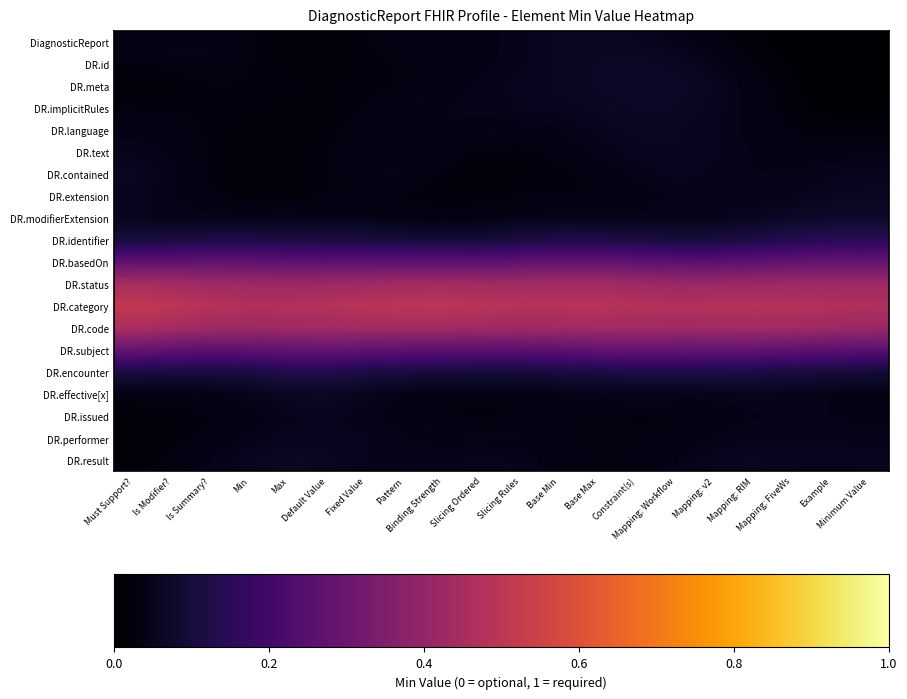

Reading left to right, what are all the values shown in this chart?

DiagnosticReport: Must Support?=0.0	Is Modifier?=0.0	Is Summary?=0.0	Min=0.0	Max=0.0	Default Value=0.0	Fixed Value=0.0	Pattern=0.0	Binding Strength=0.0	Slicing Ordered=0.0	Slicing Rules=0.0	Base Min=0.1	Base Max=0.1	Constraint(s)=0.1	Mapping: Workflow=0.0	Mapping: v2=0.0	Mapping: RIM=0.0	Mapping: FiveWs=0.0	Example=0.0	Minimum Value=0.0
DR.id: Must Support?=0.0	Is Modifier?=0.0	Is Summary?=0.0	Min=0.0	Max=0.0	Default Value=0.0	Fixed Value=0.0	Pattern=0.0	Binding Strength=0.0	Slicing Ordered=0.0	Slicing Rules=0.0	Base Min=0.1	Base Max=0.1	Constraint(s)=0.1	Mapping: Workflow=0.1	Mapping: v2=0.0	Mapping: RIM=0.0	Mapping: FiveWs=0.0	Example=0.0	Minimum Value=0.0
DR.meta: Must Support?=0.0	Is Modifier?=0.0	Is Summary?=0.0	Min=0.0	Max=0.0	Default Value=0.0	Fixed Value=0.0	Pattern=0.0	Binding Strength=0.0	Slicing Ordered=0.0	Slicing Rules=0.1	Base Min=0.1	Base Max=0.1	Constraint(s)=0.1	Mapping: Workflow=0.1	Mapping: v2=0.1	Mapping: RIM=0.0	Mapping: FiveWs=0.0	Example=0.0	Minimum Value=0.0
DR.implicitRules: Must Support?=0.0	Is Modifier?=0.0	Is Summary?=0.0	Min=0.0	Max=0.0	Default Value=0.0	Fixed Value=0.0	Pattern=0.0	Binding Strength=0.0	Slicing Ordered=0.0	Slicing Rules=0.1	Base Min=0.1	Base Max=0.1	Constraint(s)=0.1	Mapping: Workflow=0.1	Mapping: v2=0.1	Mapping: RIM=0.0	Mapping: FiveWs=0.0	Example=0.0	Minimum Value=0.0
DR.language: Must Support?=0.0	Is Modifier?=0.0	Is Summary?=0.0	Min=0.0	Max=0.0	Default Value=0.0	Fixed Value=0.0	Pattern=0.0	Binding Strength=0.0	Slicing Ordered=0.0	Slicing Rules=0.0	Base Min=0.0	Base Max=0.1	Constraint(s)=0.1	Mapping: Workflow=0.1	Mapping: v2=0.1	Mapping: RIM=0.0	Mapping: FiveWs=0.0	Example=0.0	Minimum Value=0.0
DR.text: Must Support?=0.1	Is Modifier?=0.0	Is Summary?=0.0	Min=0.0	Max=0.0	Default Value=0.0	Fixed Value=0.0	Pattern=0.0	Binding Strength=0.0	Slicing Ordered=0.0	Slicing Rules=0.0	Base Min=0.0	Base Max=0.0	Constraint(s)=0.1	Mapping: Workflow=0.1	Mapping: v2=0.1	Mapping: RIM=0.0	Mapping: FiveWs=0.0	Example=0.0	Minimum Value=0.0
DR.contained: Must Support?=0.1	Is Modifier?=0.0	Is Summary?=0.0	Min=0.0	Max=0.0	Default Value=0.0	Fixed Value=0.0	Pattern=0.0	Binding Strength=0.0	Slicing Ordered=0.0	Slicing Rules=0.0	Base Min=0.0	Base Max=0.0	Constraint(s)=0.0	Mapping: Workflow=0.1	Mapping: v2=0.0	Mapping: RIM=0.0	Mapping: FiveWs=0.0	Example=0.0	Minimum Value=0.1
DR.extension: Must Support?=0.1	Is Modifier?=0.0	Is Summary?=0.0	Min=0.0	Max=0.0	Default Value=0.0	Fixed Value=0.0	Pattern=0.0	Binding Strength=0.0	Slicing Ordered=0.0	Slicing Rules=0.0	Base Min=0.0	Base Max=0.0	Constraint(s)=0.0	Mapping: Workflow=0.0	Mapping: v2=0.0	Mapping: RIM=0.0	Mapping: FiveWs=0.0	Example=0.1	Minimum Value=0.1
DR.modifierExtension: Must Support?=0.1	Is Modifier?=0.1	Is Summary?=0.0	Min=0.0	Max=0.0	Default Value=0.0	Fixed Value=0.0	Pattern=0.0	Binding Strength=0.0	Slicing Ordered=0.0	Slicing Rules=0.0	Base Min=0.0	Base Max=0.0	Constraint(s)=0.0	Mapping: Workflow=0.0	Mapping: v2=0.0	Mapping: RIM=0.1	Mapping: FiveWs=0.1	Example=0.1	Minimum Value=0.1
DR.identifier: Must Support?=0.1	Is Modifier?=0.1	Is Summary?=0.1	Min=0.1	Max=0.1	Default Value=0.1	Fixed Value=0.1	Pattern=0.1	Binding Strength=0.1	Slicing Ordered=0.1	Slicing Rules=0.1	Base Min=0.1	Base Max=0.1	Constraint(s)=0.1	Mapping: Workflow=0.1	Mapping: v2=0.1	Mapping: RIM=0.1	Mapping: FiveWs=0.1	Example=0.1	Minimum Value=0.1
DR.basedOn: Must Support?=0.3	Is Modifier?=0.3	Is Summary?=0.3	Min=0.3	Max=0.3	Default Value=0.3	Fixed Value=0.3	Pattern=0.3	Binding Strength=0.3	Slicing Ordered=0.3	Slicing Rules=0.3	Base Min=0.3	Base Max=0.3	Constraint(s)=0.3	Mapping: Workflow=0.3	Mapping: v2=0.3	Mapping: RIM=0.3	Mapping: FiveWs=0.3	Example=0.3	Minimum Value=0.3
DR.status: Must Support?=0.4	Is Modifier?=0.4	Is Summary?=0.4	Min=0.4	Max=0.4	Default Value=0.4	Fixed Value=0.4	Pattern=0.4	Binding Strength=0.4	Slicing Ordered=0.4	Slicing Rules=0.4	Base Min=0.4	Base Max=0.4	Constraint(s)=0.4	Mapping: Workflow=0.4	Mapping: v2=0.4	Mapping: RIM=0.4	Mapping: FiveWs=0.4	Example=0.4	Minimum Value=0.4
DR.category: Must Support?=0.5	Is Modifier?=0.5	Is Summary?=0.5	Min=0.5	Max=0.5	Default Value=0.5	Fixed Value=0.5	Pattern=0.5	Binding Strength=0.5	Slicing Ordered=0.5	Slicing Rules=0.5	Base Min=0.5	Base Max=0.5	Constraint(s)=0.5	Mapping: Workflow=0.5	Mapping: v2=0.5	Mapping: RIM=0.5	Mapping: FiveWs=0.5	Example=0.5	Minimum Value=0.5
DR.code: Must Support?=0.5	Is Modifier?=0.4	Is Summary?=0.4	Min=0.4	Max=0.4	Default Value=0.4	Fixed Value=0.4	Pattern=0.4	Binding Strength=0.4	Slicing Ordered=0.4	Slicing Rules=0.4	Base Min=0.4	Base Max=0.4	Constraint(s)=0.4	Mapping: Workflow=0.4	Mapping: v2=0.4	Mapping: RIM=0.4	Mapping: FiveWs=0.4	Example=0.4	Minimum Value=0.4
DR.subject: Must Support?=0.3	Is Modifier?=0.3	Is Summary?=0.3	Min=0.3	Max=0.3	Default Value=0.3	Fixed Value=0.3	Pattern=0.3	Binding Strength=0.3	Slicing Ordered=0.3	Slicing Rules=0.3	Base Min=0.3	Base Max=0.3	Constraint(s)=0.3	Mapping: Workflow=0.3	Mapping: v2=0.3	Mapping: RIM=0.3	Mapping: FiveWs=0.3	Example=0.3	Minimum Value=0.3
DR.encounter: Must Support?=0.1	Is Modifier?=0.1	Is Summary?=0.1	Min=0.1	Max=0.1	Default Value=0.1	Fixed Value=0.1	Pattern=0.1	Binding Strength=0.1	Slicing Ordered=0.1	Slicing Rules=0.1	Base Min=0.1	Base Max=0.1	Constraint(s)=0.1	Mapping: Workflow=0.1	Mapping: v2=0.1	Mapping: RIM=0.1	Mapping: FiveWs=0.1	Example=0.1	Minimum Value=0.1
DR.effective[x]: Must Support?=0.0	Is Modifier?=0.0	Is Summary?=0.0	Min=0.0	Max=0.1	Default Value=0.1	Fixed Value=0.1	Pattern=0.0	Binding Strength=0.0	Slicing Ordered=0.0	Slicing Rules=0.0	Base Min=0.0	Base Max=0.0	Constraint(s)=0.0	Mapping: Workflow=0.0	Mapping: v2=0.0	Mapping: RIM=0.1	Mapping: FiveWs=0.0	Example=0.0	Minimum Value=0.0
DR.issued: Must Support?=0.0	Is Modifier?=0.0	Is Summary?=0.0	Min=0.0	Max=0.0	Default Value=0.1	Fixed Value=0.0	Pattern=0.0	Binding Strength=0.0	Slicing Ordered=0.0	Slicing Rules=0.0	Base Min=0.0	Base Max=0.0	Constraint(s)=0.0	Mapping: Workflow=0.0	Mapping: v2=0.0	Mapping: RIM=0.0	Mapping: FiveWs=0.0	Example=0.0	Minimum Value=0.0
DR.performer: Must Support?=0.0	Is Modifier?=0.0	Is Summary?=0.0	Min=0.0	Max=0.1	Default Value=0.1	Fixed Value=0.1	Pattern=0.0	Binding Strength=0.0	Slicing Ordered=0.0	Slicing Rules=0.0	Base Min=0.0	Base Max=0.0	Constraint(s)=0.0	Mapping: Workflow=0.0	Mapping: v2=0.0	Mapping: RIM=0.0	Mapping: FiveWs=0.1	Example=0.0	Minimum Value=0.0
DR.result: Must Support?=0.0	Is Modifier?=0.0	Is Summary?=0.0	Min=0.1	Max=0.1	Default Value=0.1	Fixed Value=0.1	Pattern=0.0	Binding Strength=0.0	Slicing Ordered=0.1	Slicing Rules=0.0	Base Min=0.0	Base Max=0.0	Constraint(s)=0.0	Mapping: Workflow=0.0	Mapping: v2=0.1	Mapping: RIM=0.1	Mapping: FiveWs=0.1	Example=0.1	Minimum Value=0.1